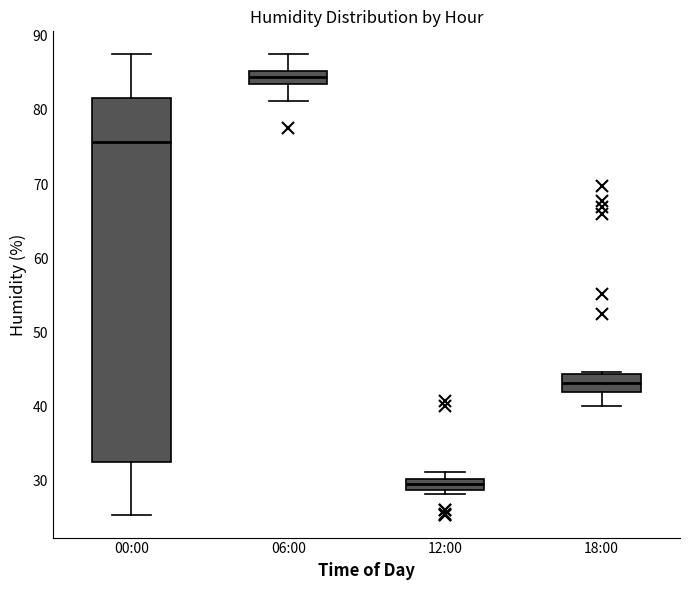

Where is the lower edge of the box for 12:00 on the y-axis? The values are not printed on the chart, so give them approximately, as read against the axis.

29